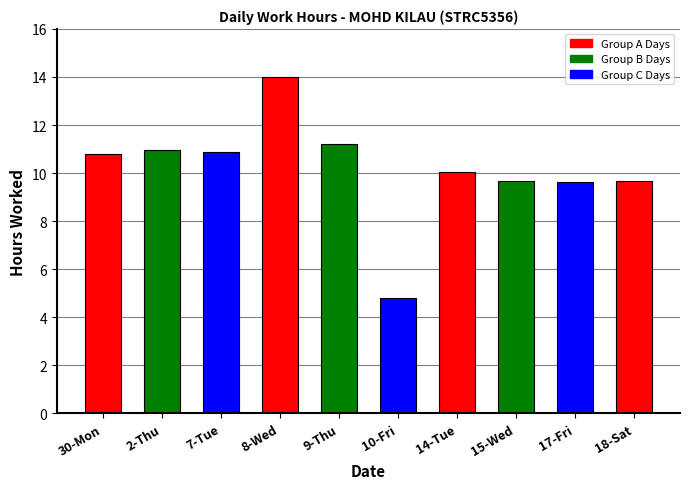

What is the sum of all values?

101.7